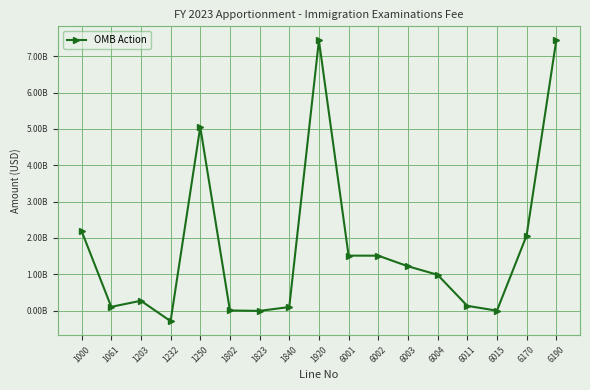

Does the chart have visible grid lines?

Yes